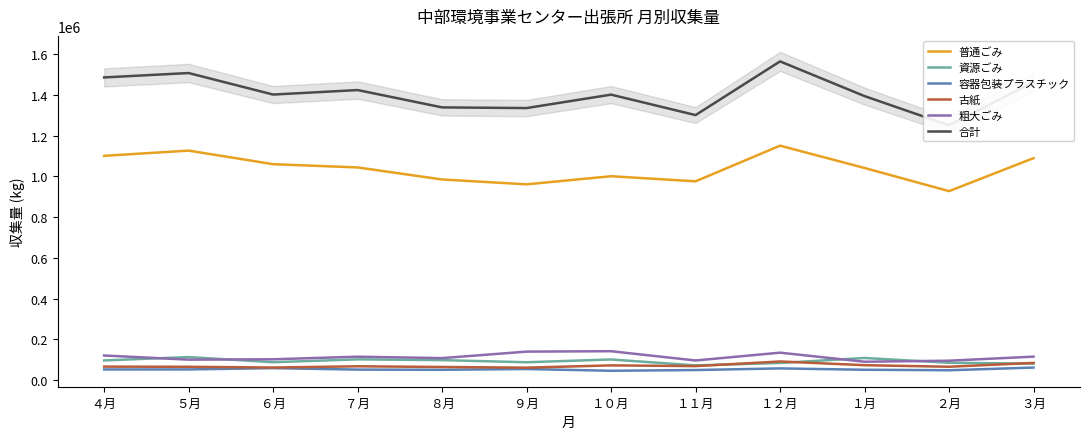

How many values in the 古紙 series exceed 68052?

5